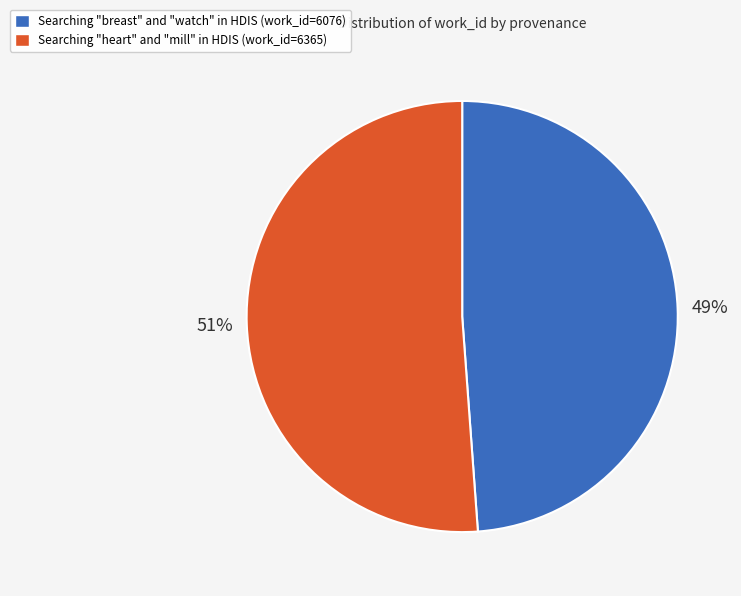

True or false: Searching "heart" and "mill" in HDIS accounts for 51% of the total.

True